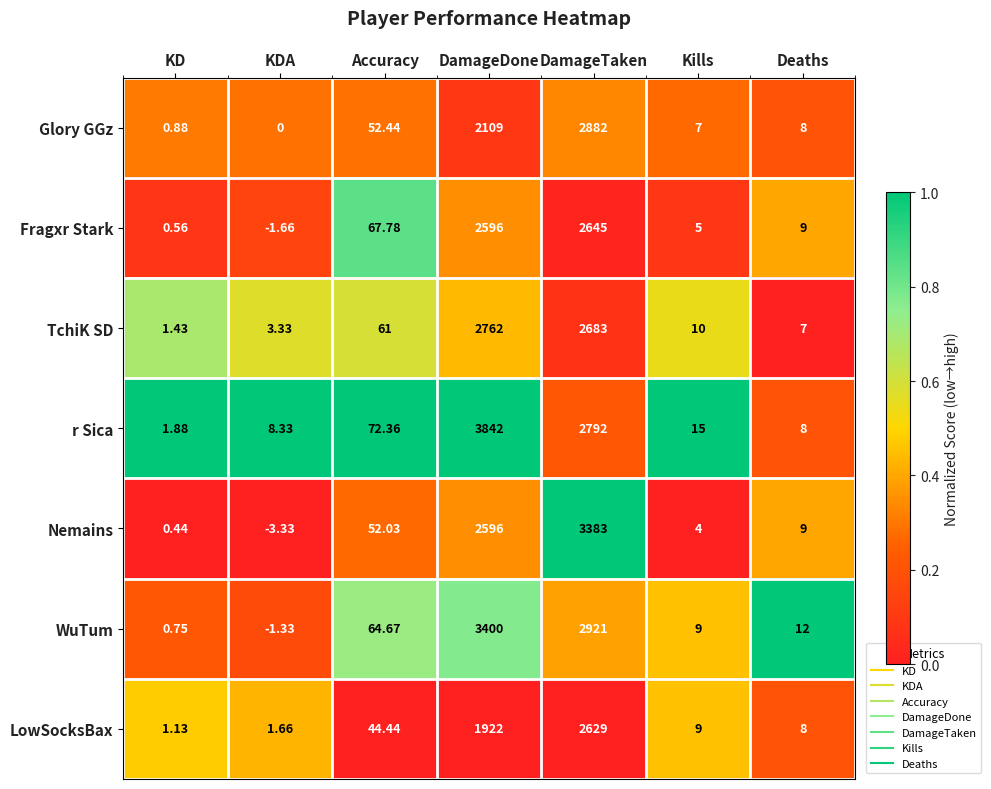

Which series has the widest spread of values?

r Sica